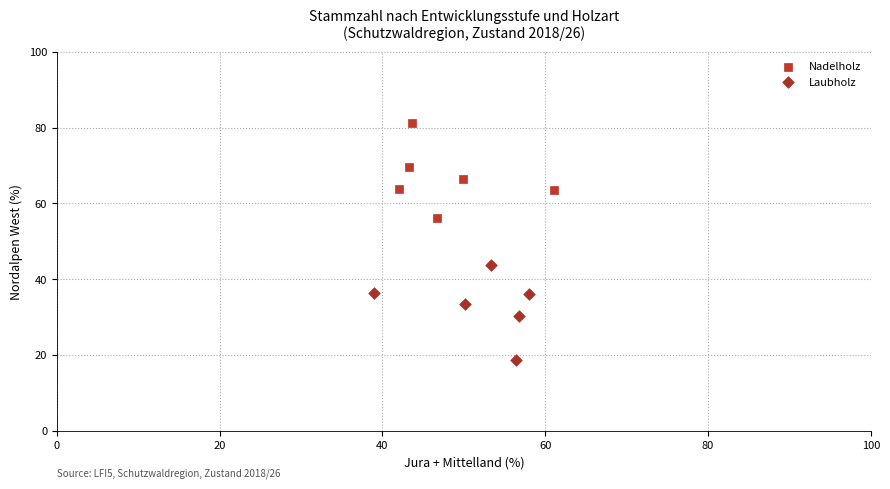

Which series reaches the maximum Y coordinate?

Nadelholz